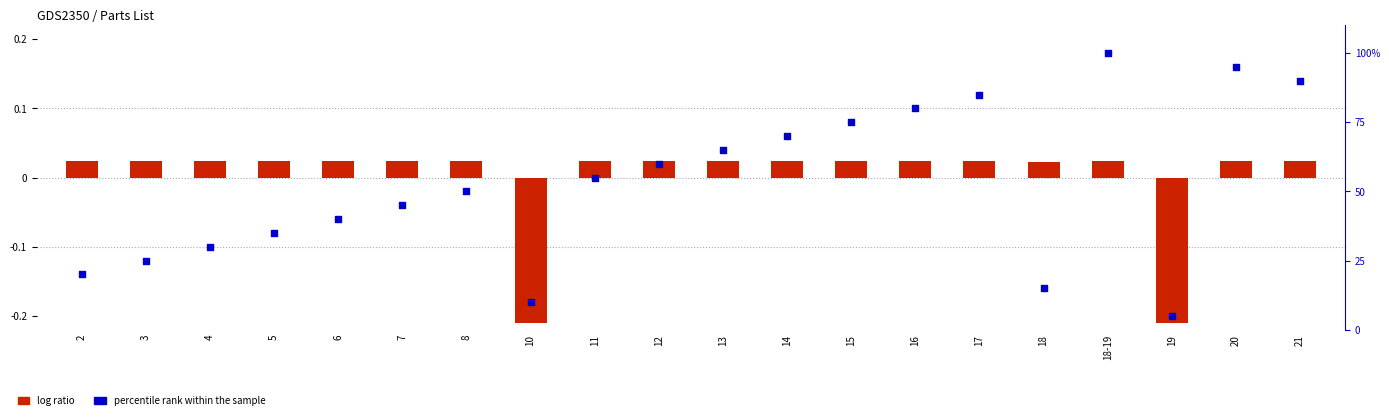

Is the value of log ratio at 21 greater than the value of percentile rank within the sample at 3?

No